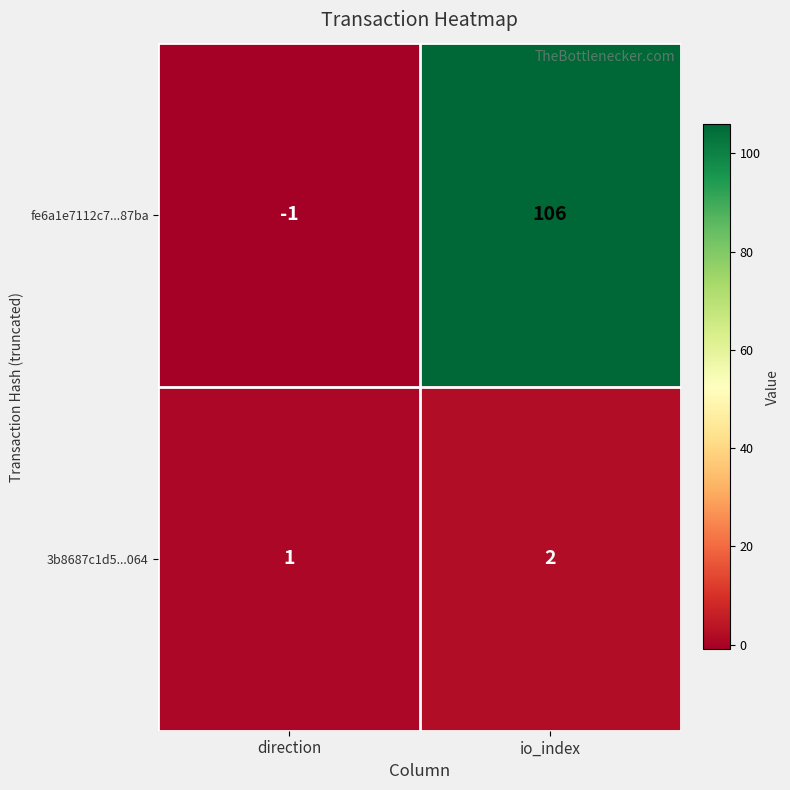

Where is 3b8687c1d5...064 nearest to the value 1?

direction